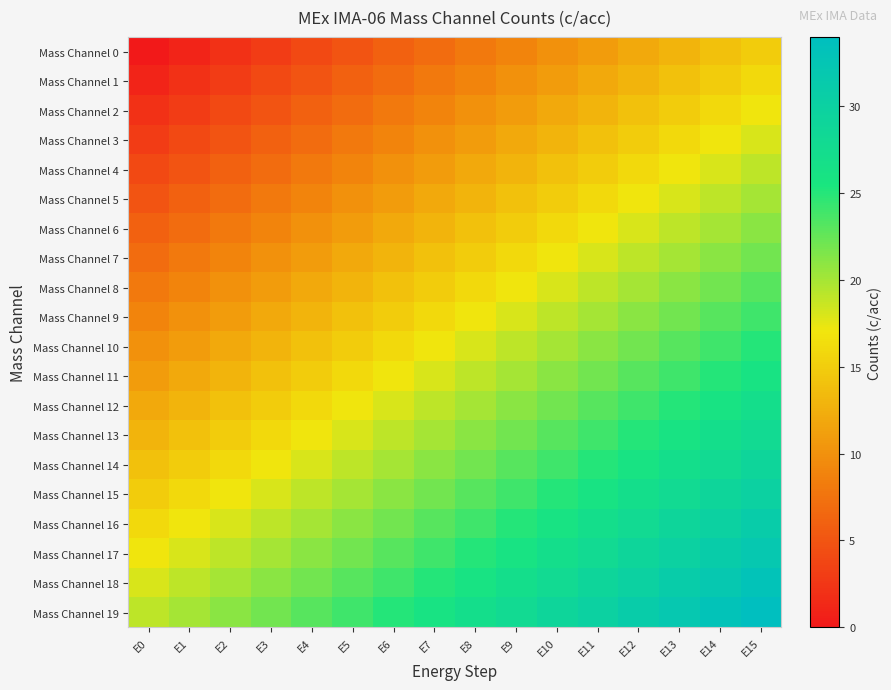

At how many categories does at least one series exceed 3?

16